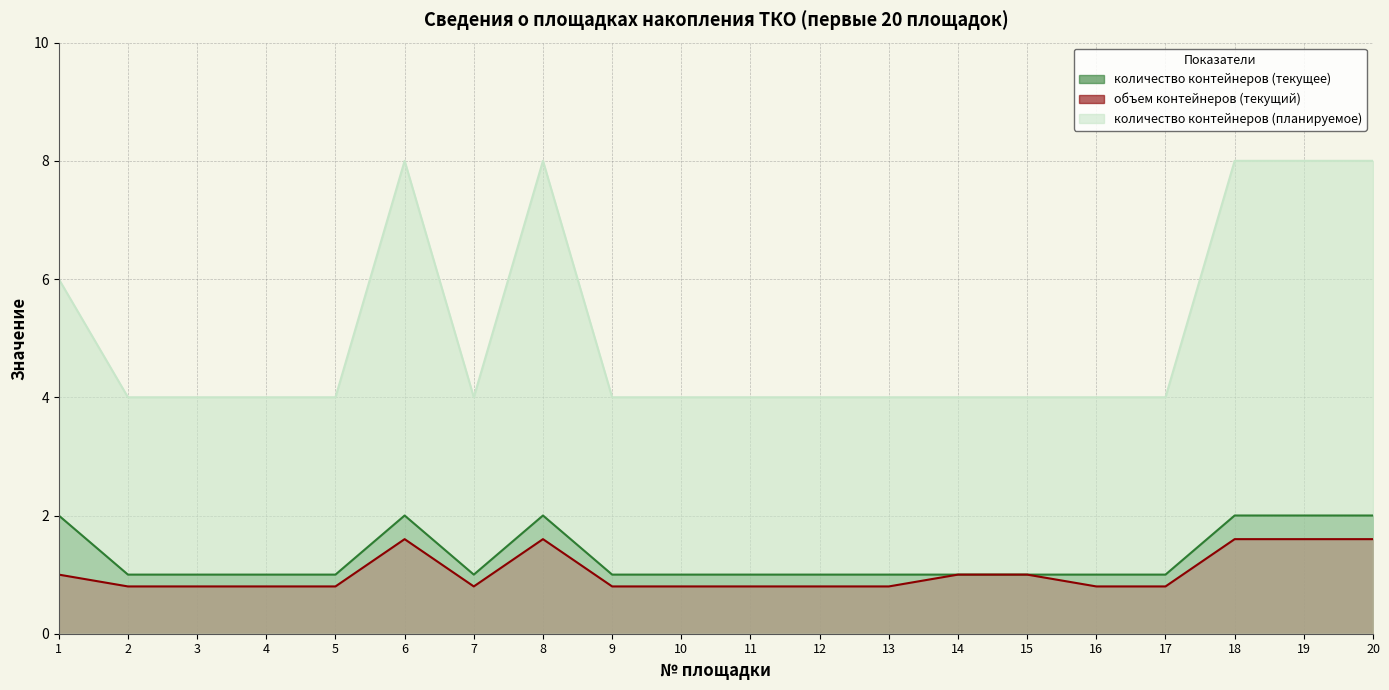

Is it true that количество контейнеров (планируемое) equals 6.7 at 15?

False